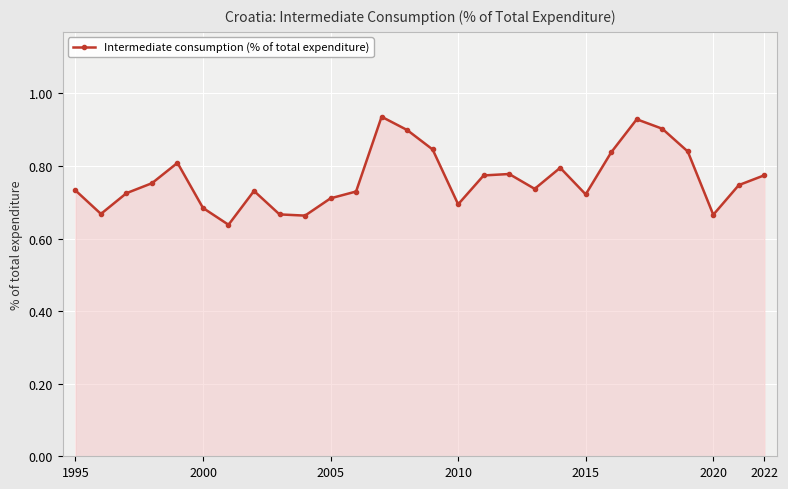

True or false: there are more than 0 points higher than both neighbors.

True